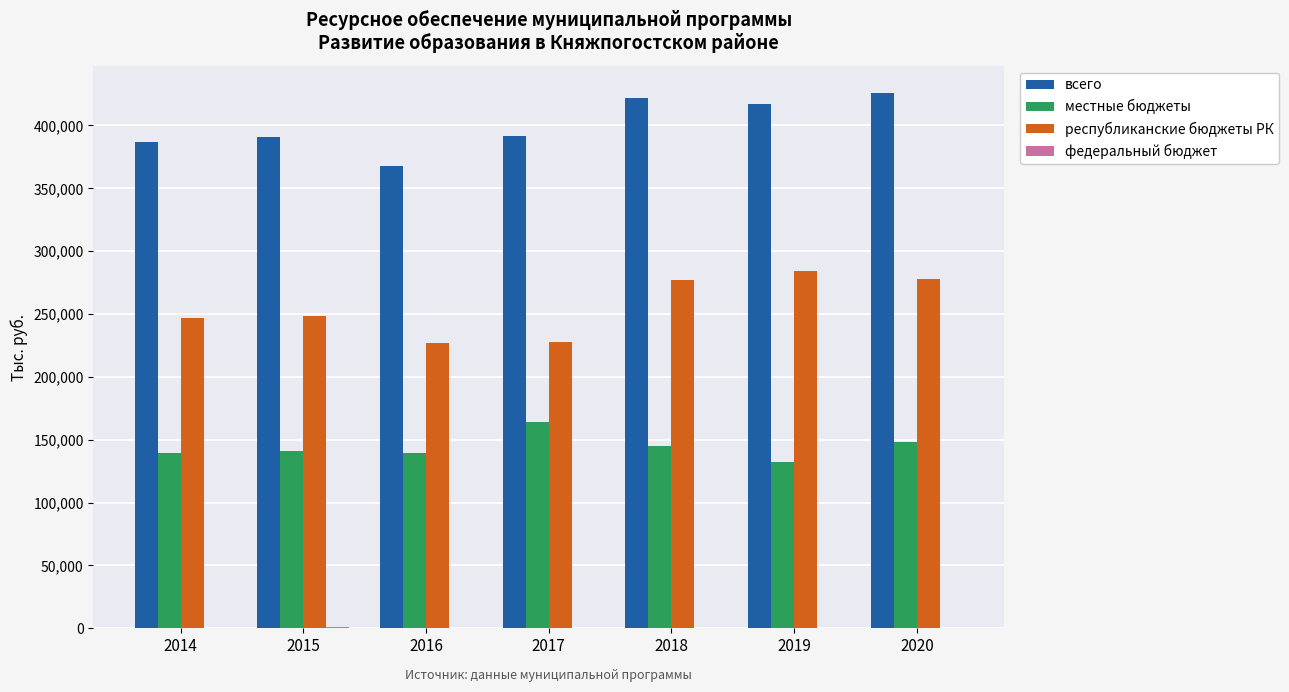

Count the number of categories in the chart.

7